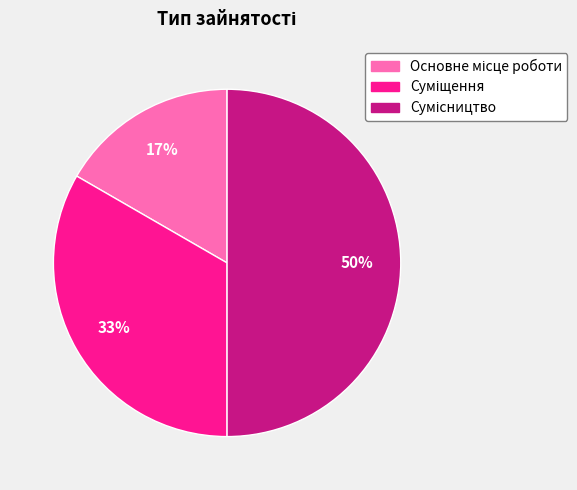

Count the number of slices in the pie.

3